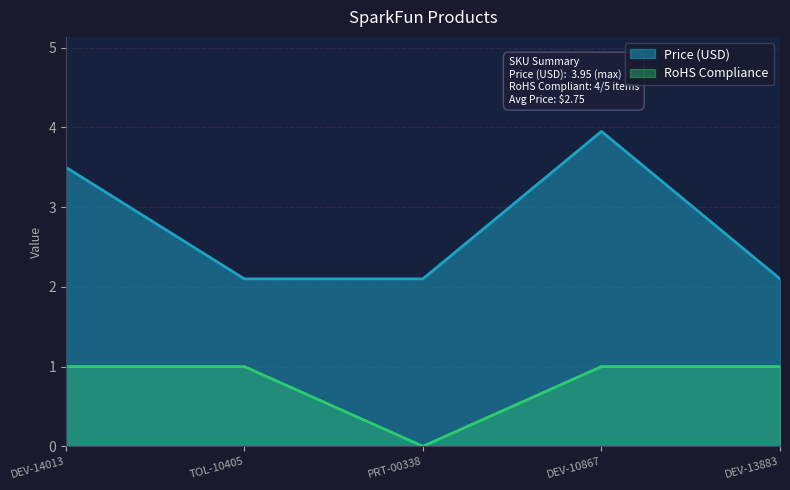

True or false: RoHS Compliance and Price (USD) intersect in this chart.

False